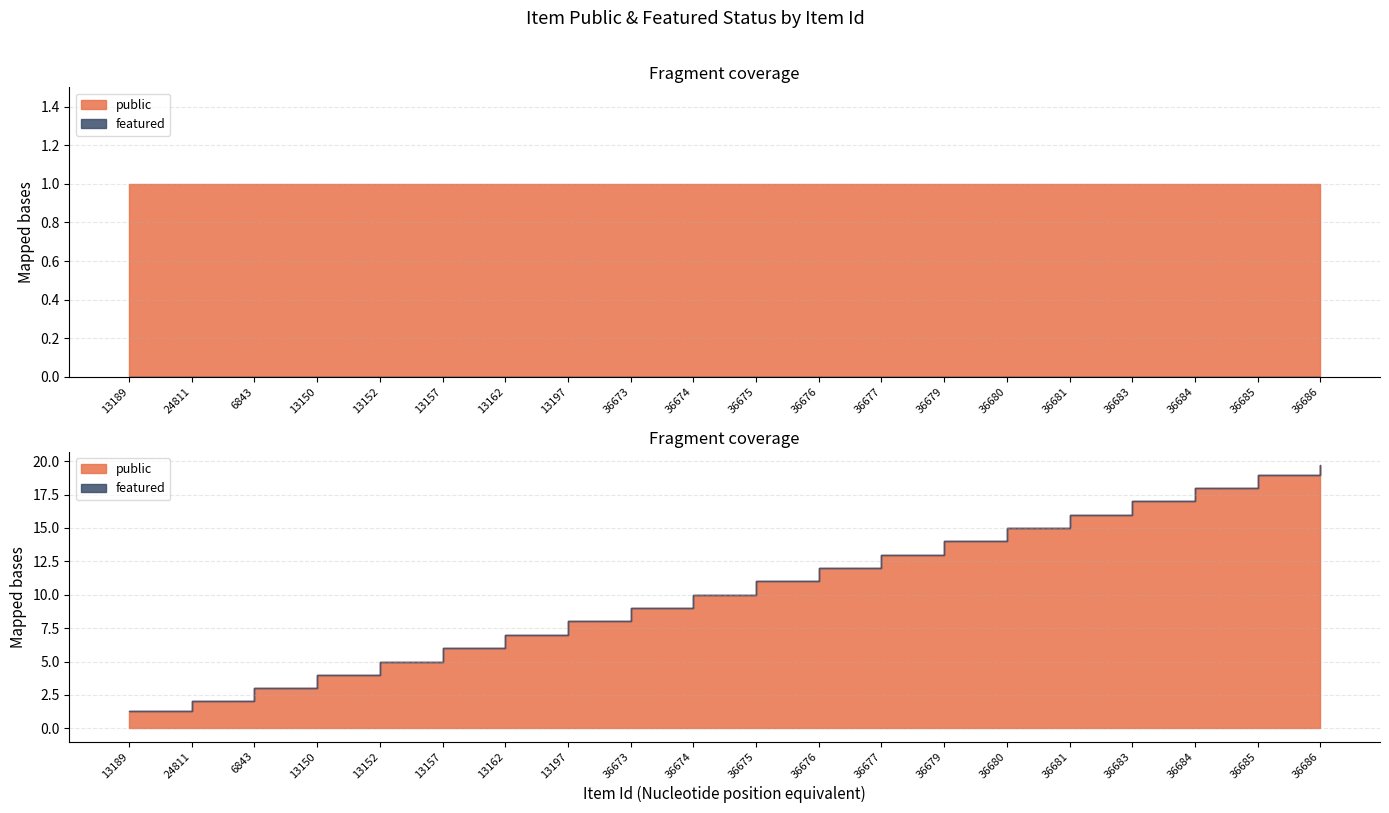

What is the difference between the highest and lowest values at 36684?

1